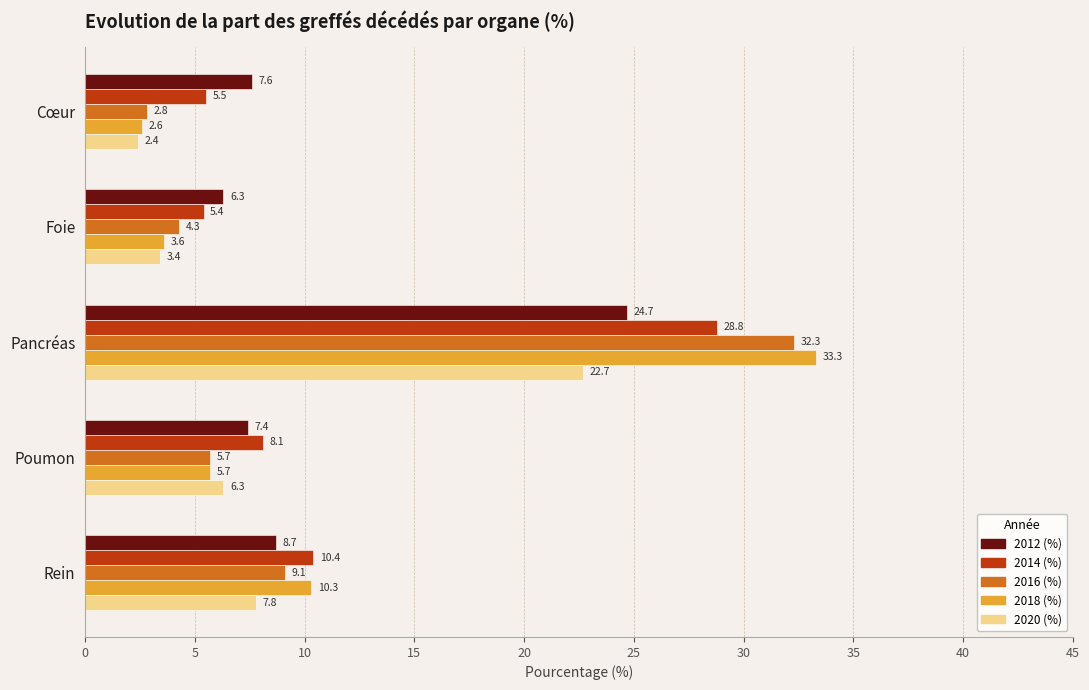

Rank the series by their maximum value, from lowest to highest.

2020 (%), 2012 (%), 2014 (%), 2016 (%), 2018 (%)